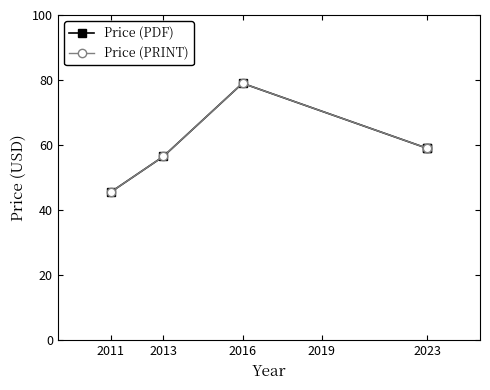

List the series in order of their peak value, lowest first.

Price (PDF), Price (PRINT)